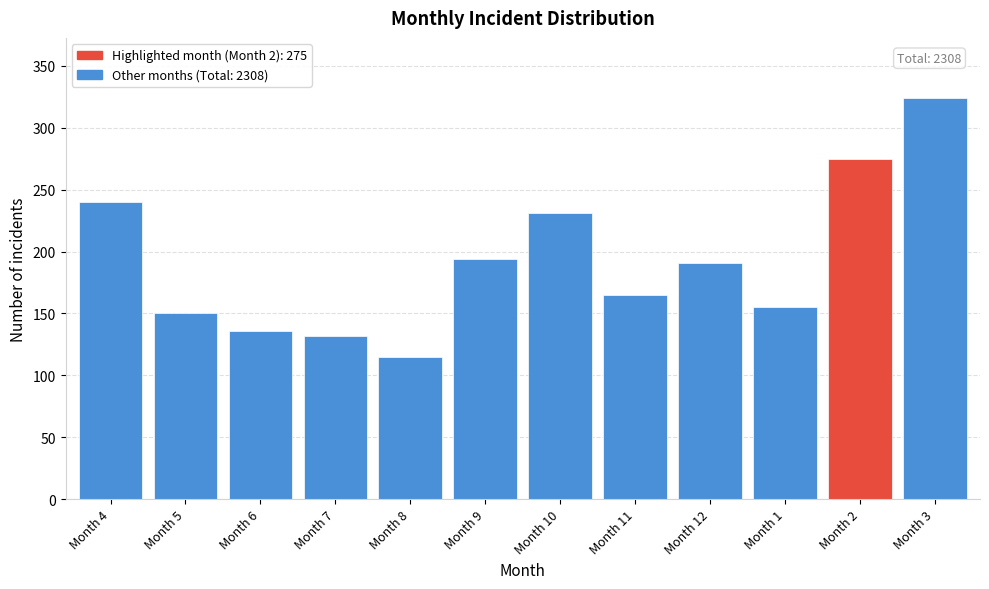

Reading right to left, what are all the values shown in this chart?

Month 3=324	Month 2=275	Month 1=155	Month 12=191	Month 11=165	Month 10=231	Month 9=194	Month 8=115	Month 7=132	Month 6=136	Month 5=150	Month 4=240